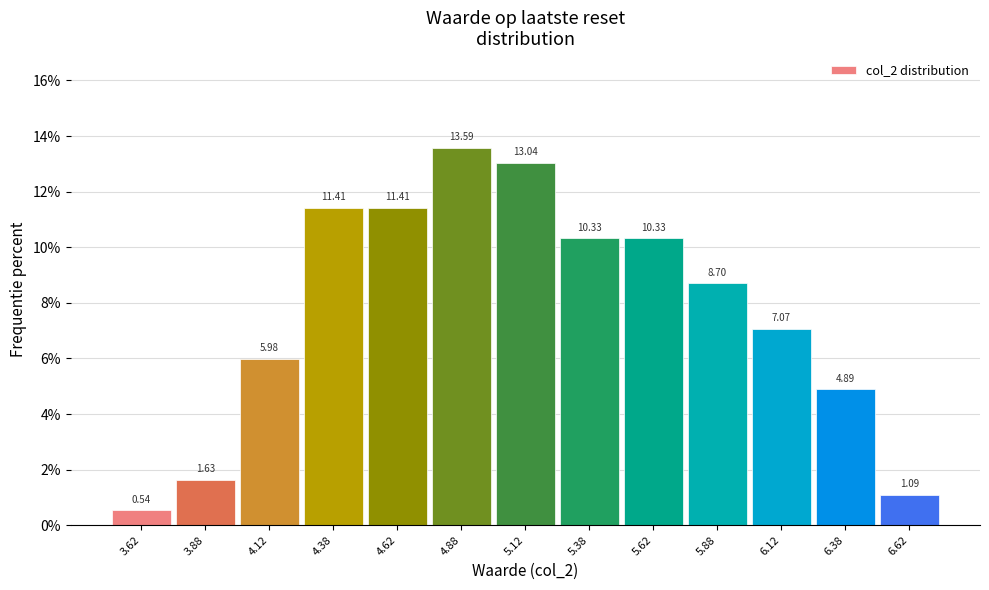

Which range on the x-axis has the tallest bar?

4.75 to 5.00